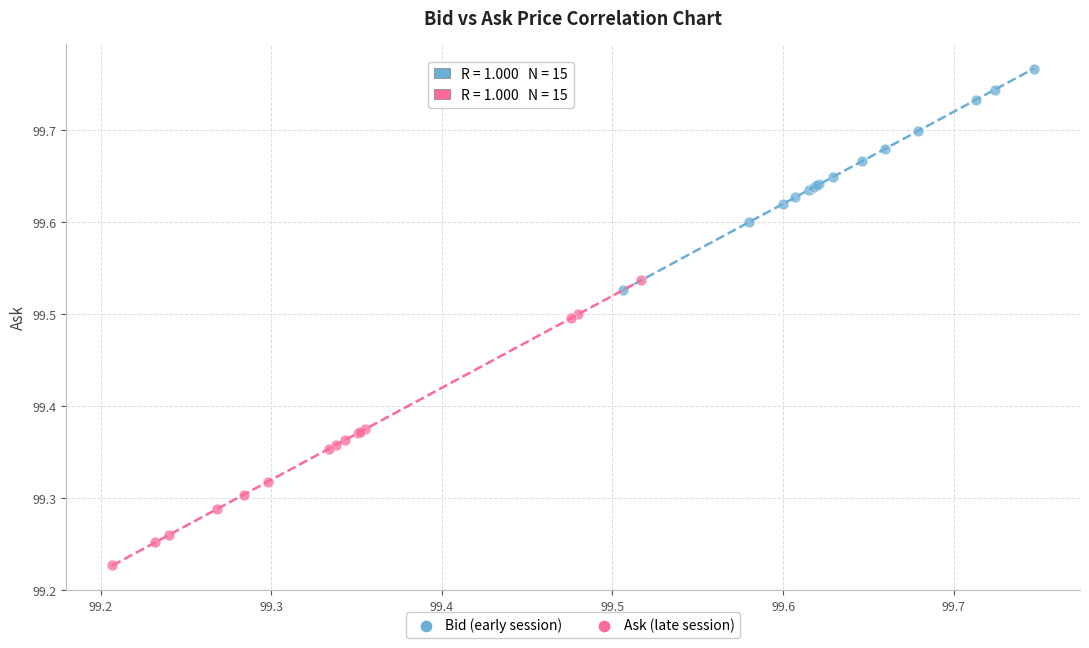

Which series reaches the maximum Y coordinate?

Bid (early session)